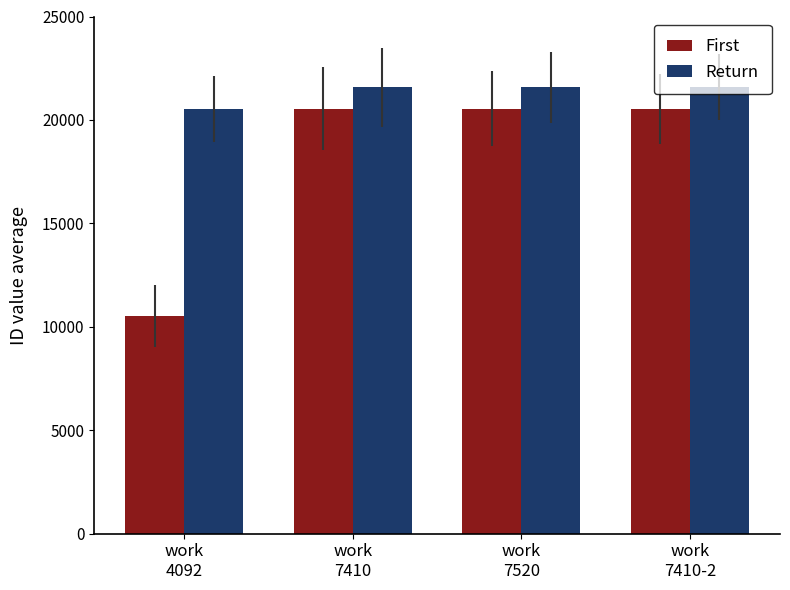

What is the label of the 1st bar from the right?

work
7410-2